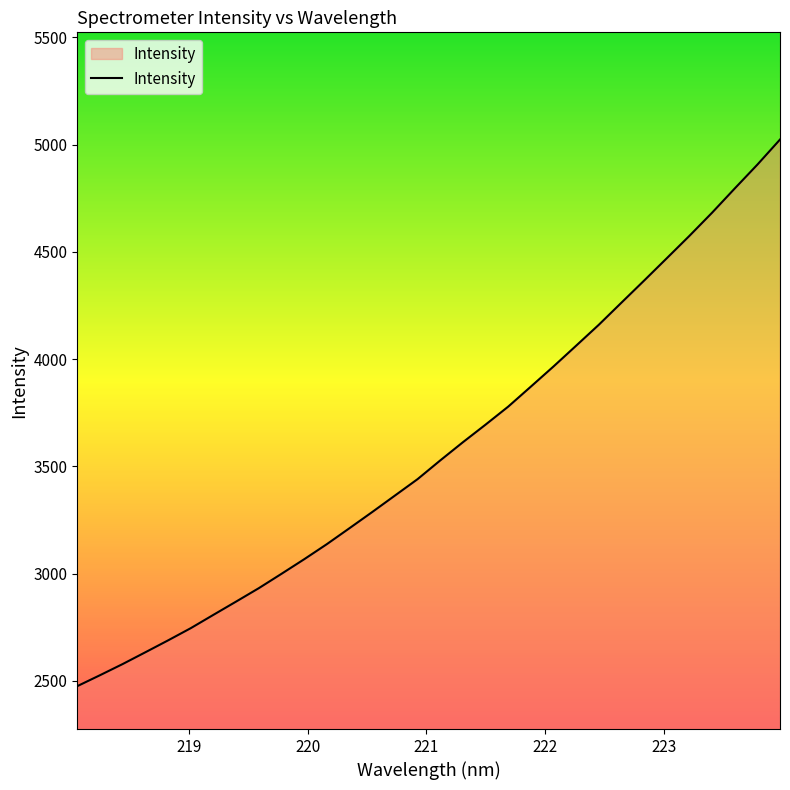

What is the difference between the maximum and minimum values?

2549.4